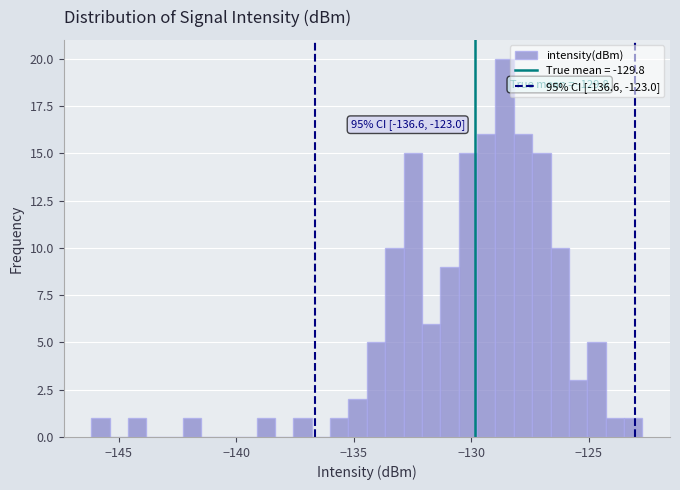

Read against the x-axis, roughly where is the centre of the tallest bar?

-128.5